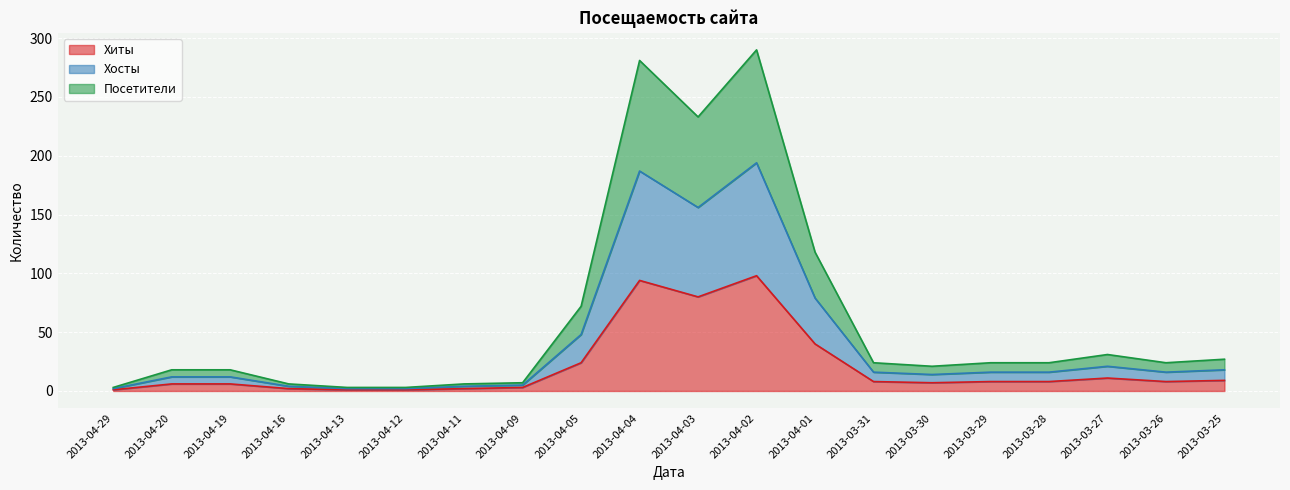

What is the lowest value of the Посетители series?

2